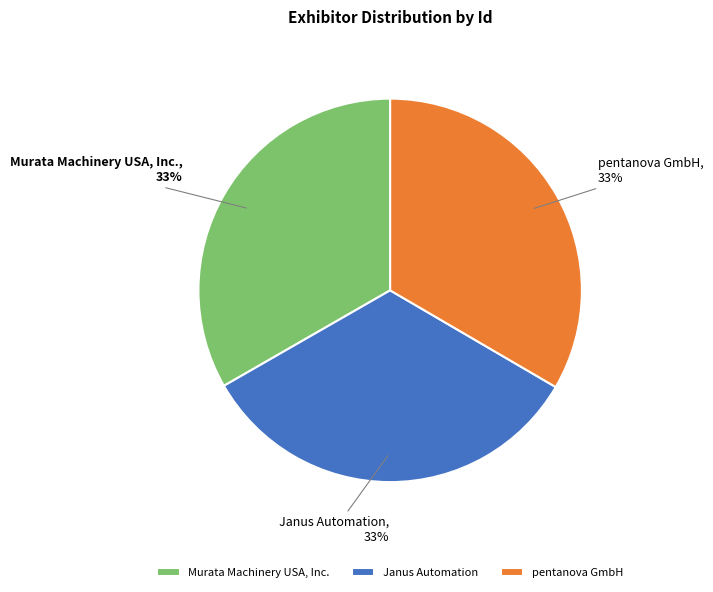

To the nearest percent, what is the combined percentage of Murata Machinery USA, Inc. and Janus Automation?

67%